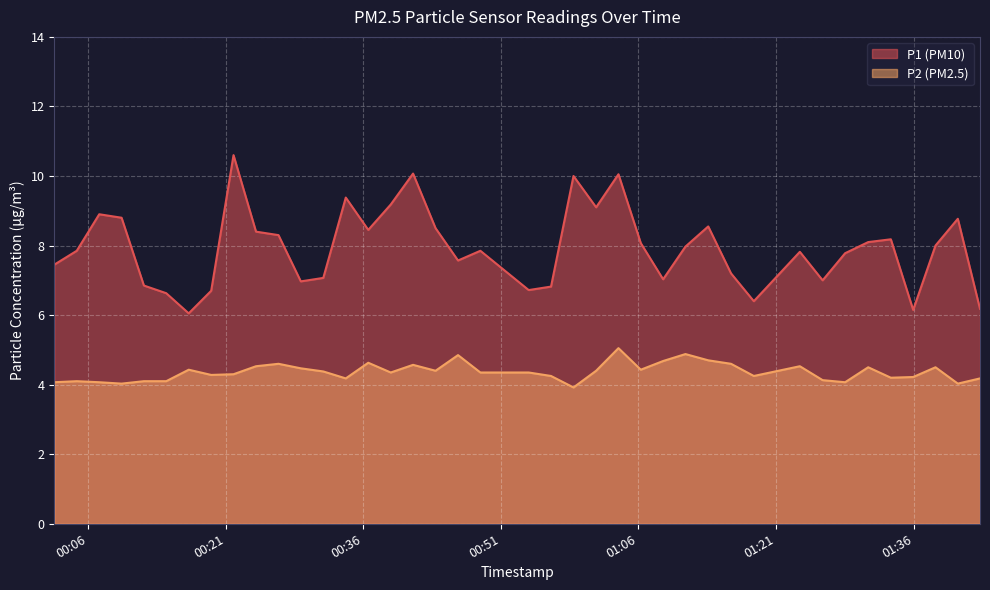

True or false: P1 and P2 cross at least once.

False